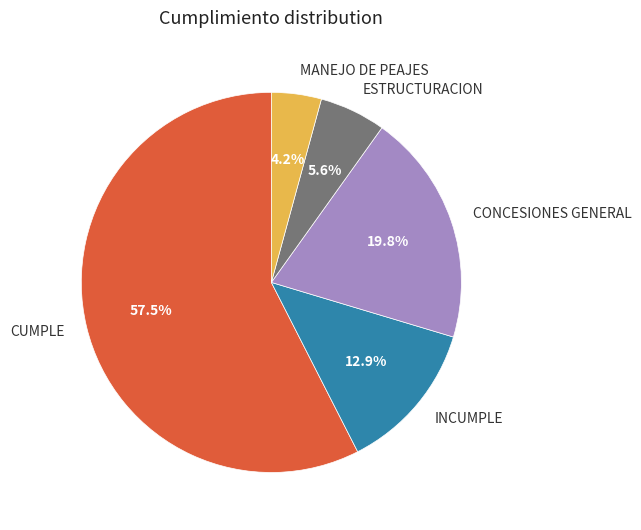

Approximately how many times larger is the value at CONCESIONES GENERAL compared to ESTRUCTURACION?

3.5